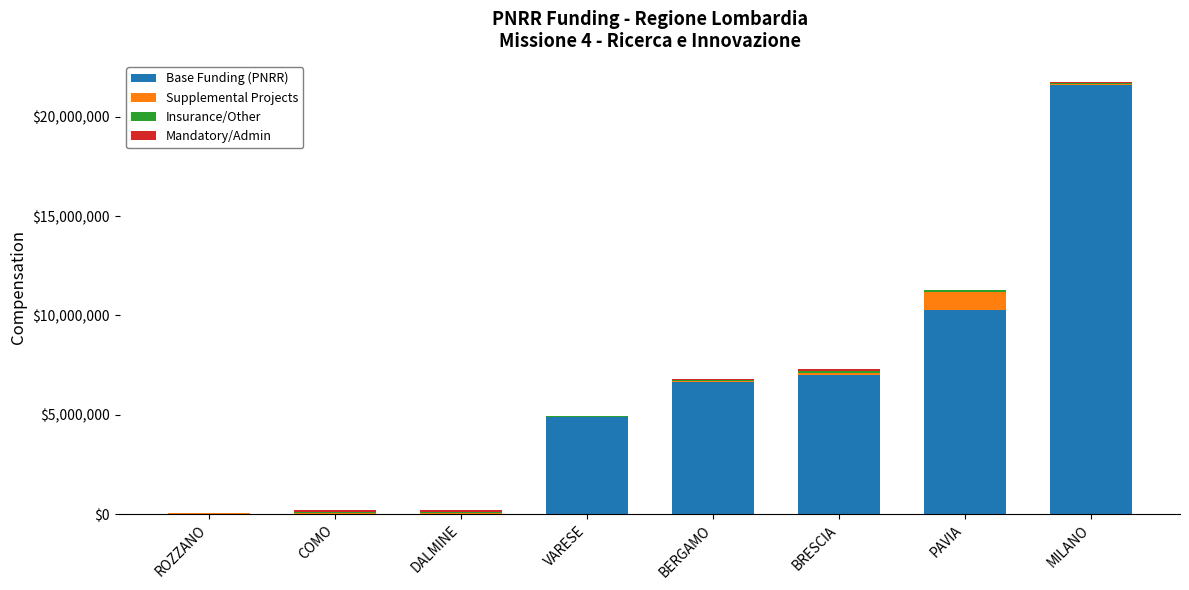

At which category is the sum across all series the highest?

MILANO